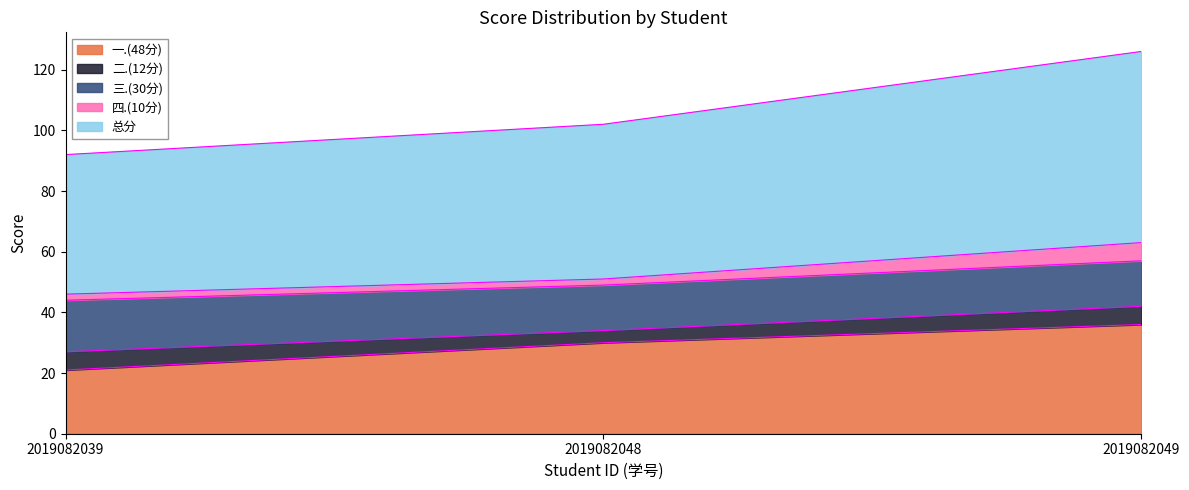

What is the difference between the highest and lowest values at 2019082048?

49